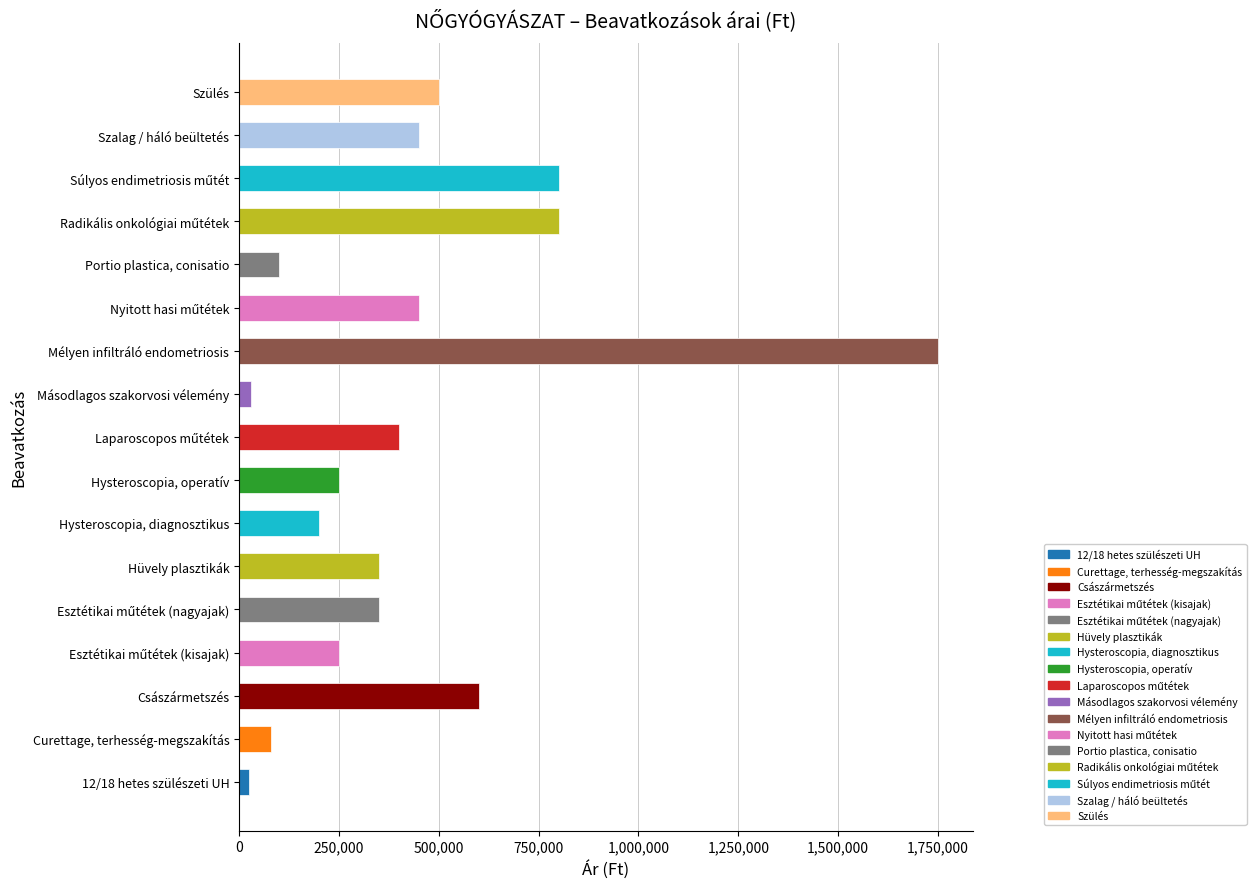

What is the maximum value shown in the chart?

1750000